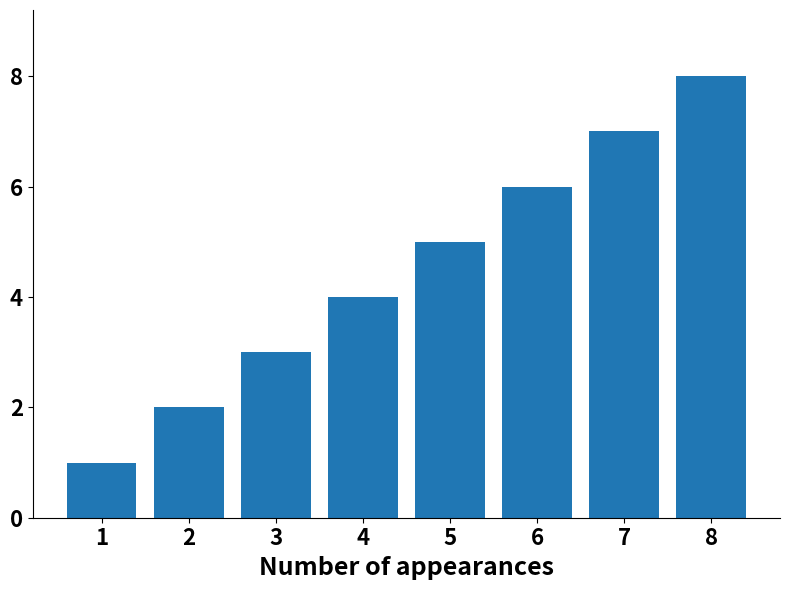

What is the value of the 1st bar from the left?

1